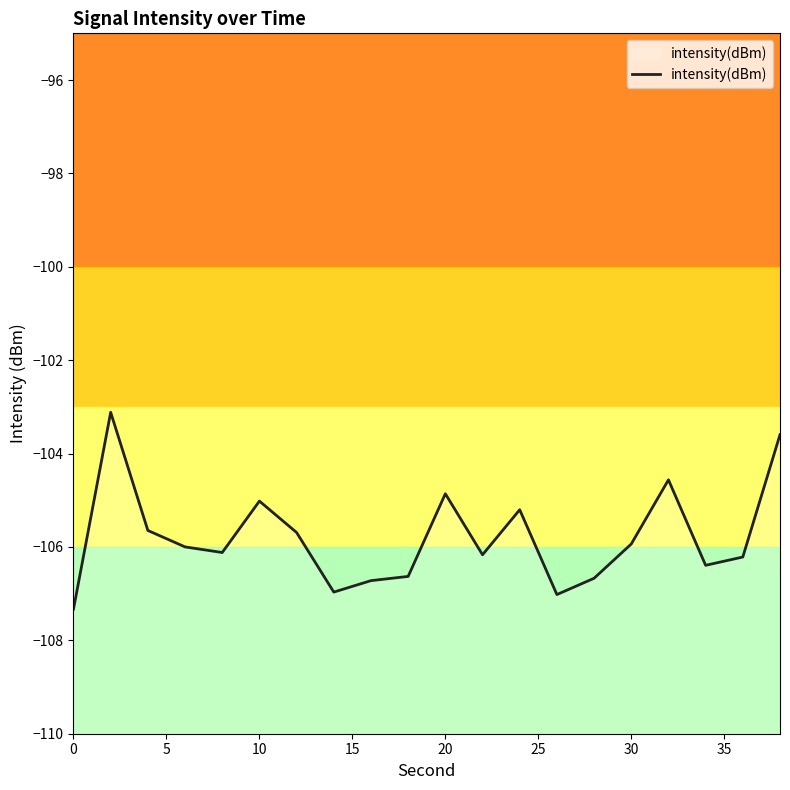

What is the difference between the maximum and minimum values?

4.2